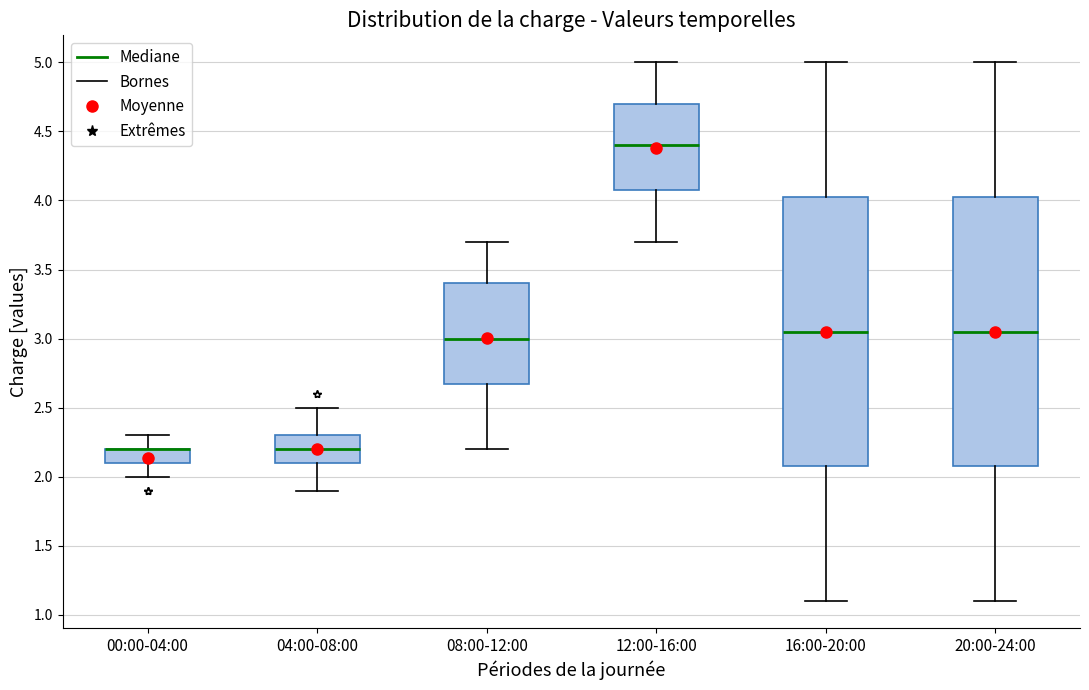

Where does the upper whisker of the box for 16:00-20:00 end on the y-axis? The values are not printed on the chart, so give them approximately, as read against the axis.

5.00